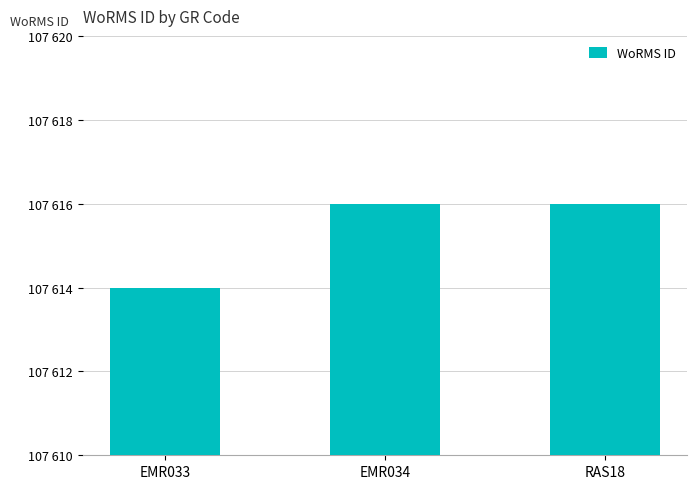

What is the average value?

107615